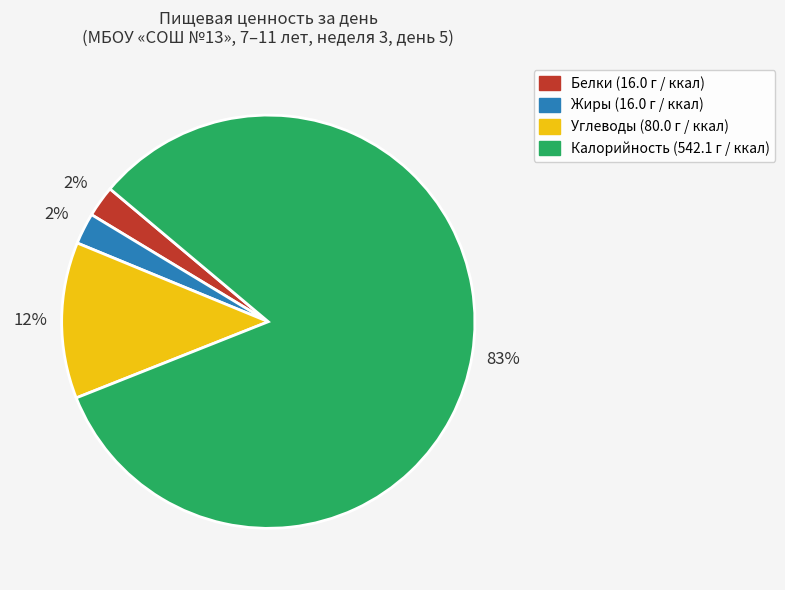

Between Белки and Калорийность, which is larger?

Калорийность